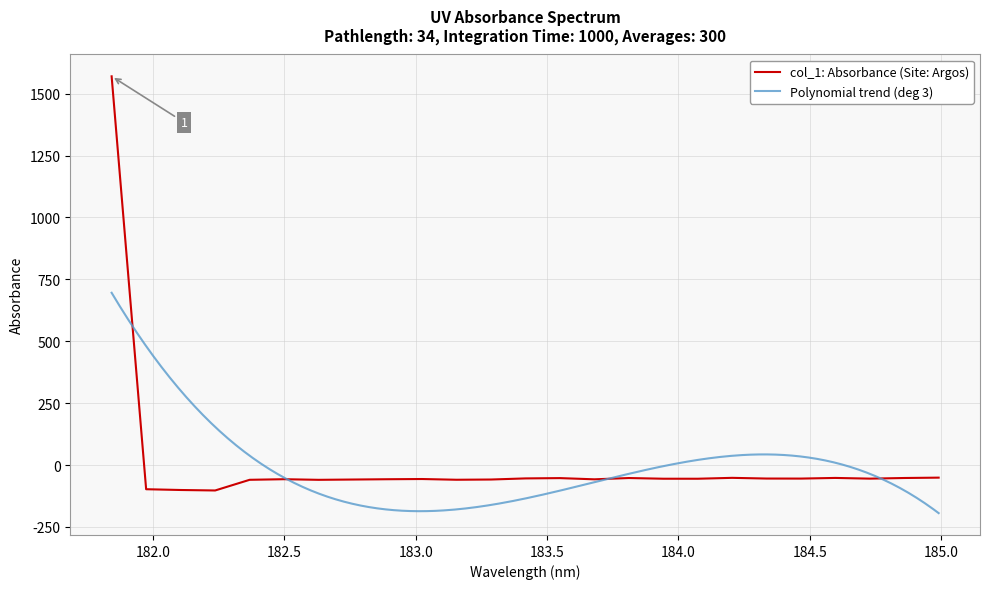

Which has a higher value, 183.811206745 or 183.9423730432?

183.811206745